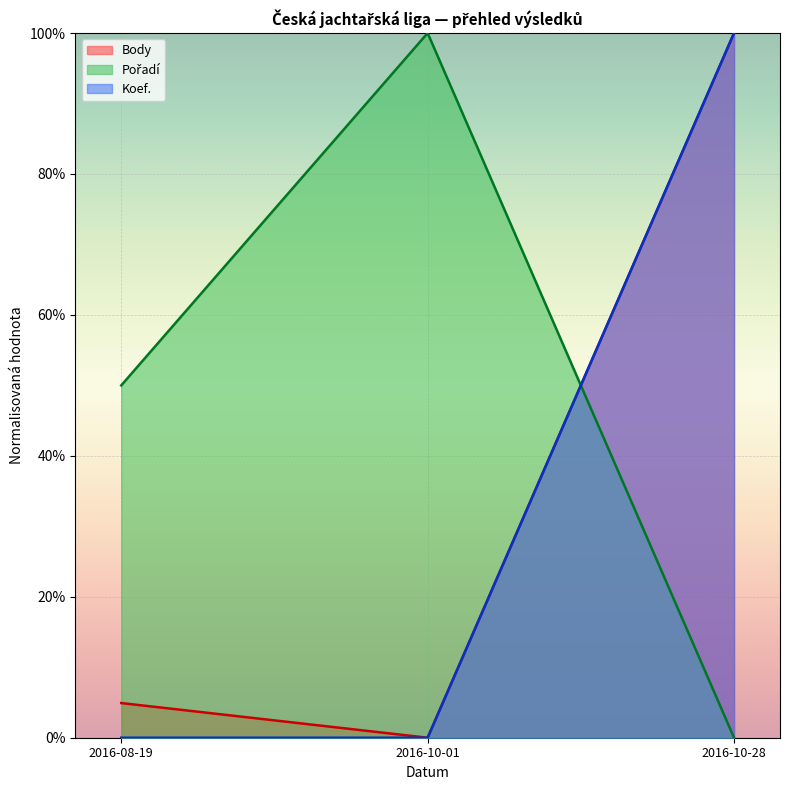

Where does the Body series first go above 4?

2016-08-19